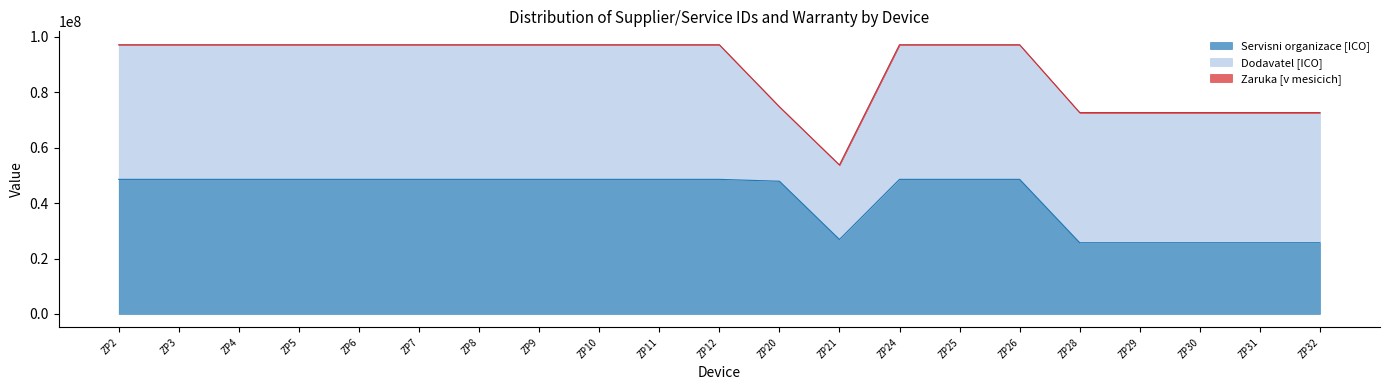

The Servisni organizace [ICO] series shows 25701576 at ZP31. True or false?

True